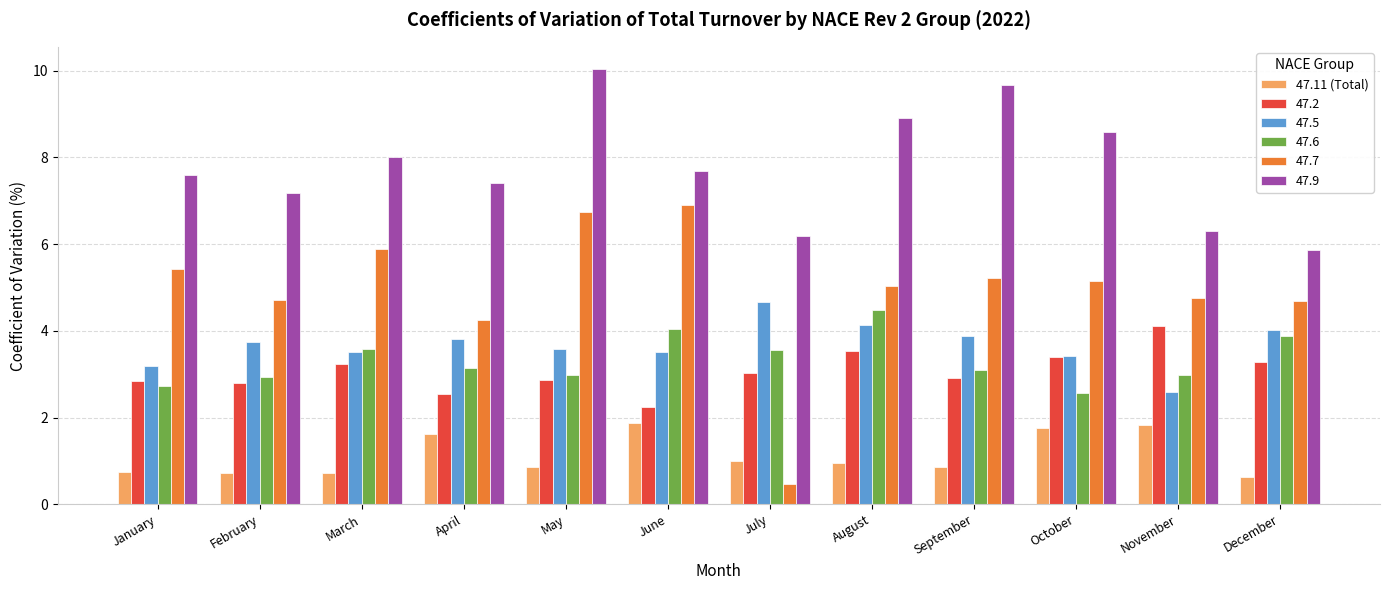

What is the minimum value shown in the chart?

0.5